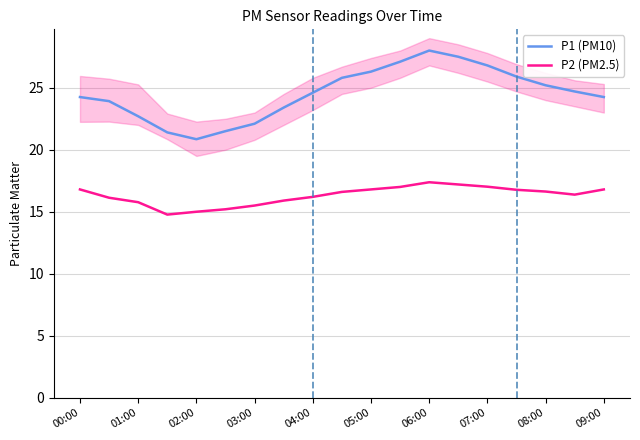

How many lines are shown in the chart?

2